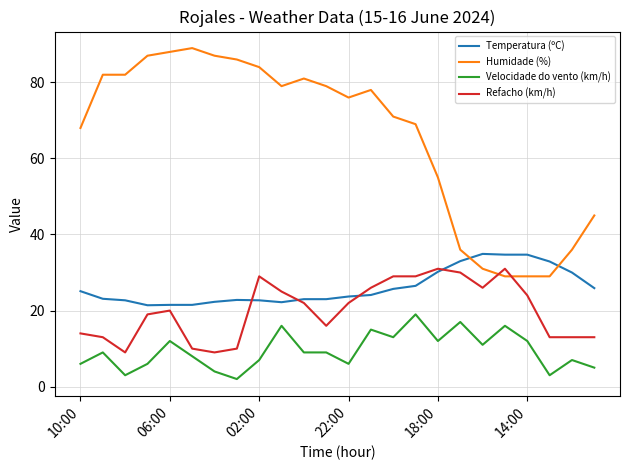

How many times do Refacho (km/h) and Humidade (%) cross each other?

2